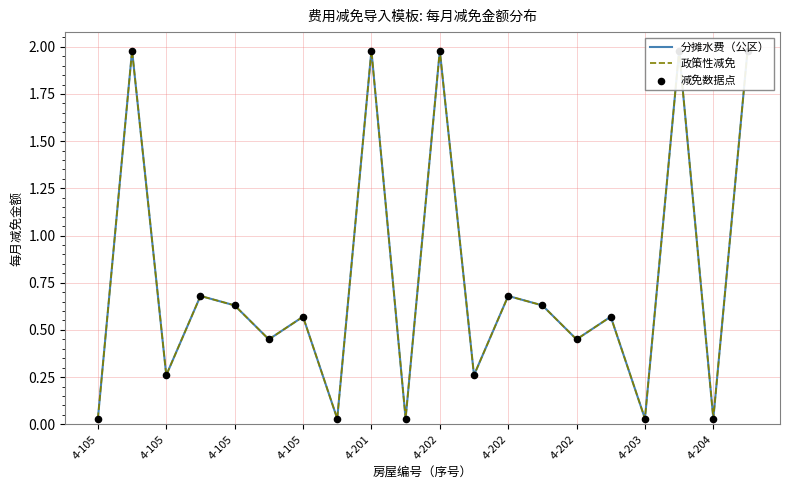

What are all the series names shown in the legend?

分摊水费（公区）, 政策性减免, 减免数据点